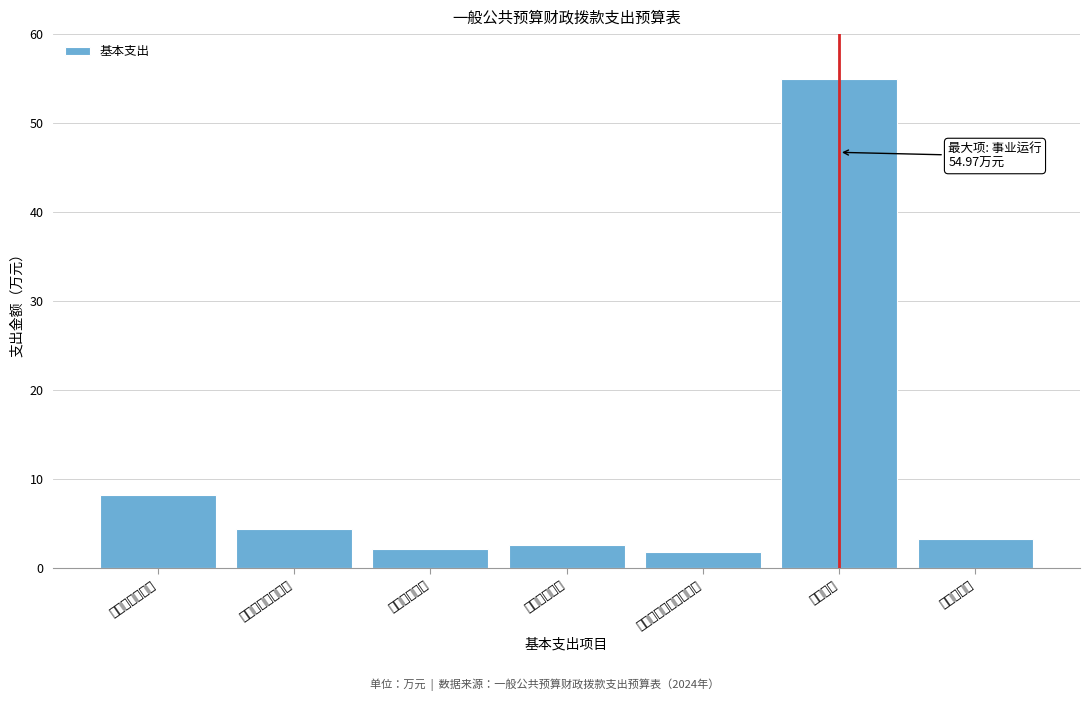

Reading right to left, extract all data points from this chart.

住房公积金=3.3	事业运行=55.0	其他行政事业单位医疗=1.8	事业单位医疗=2.6	职业年金缴费=2.2	基本养老保险缴费=4.4	事业单位离退休=8.3